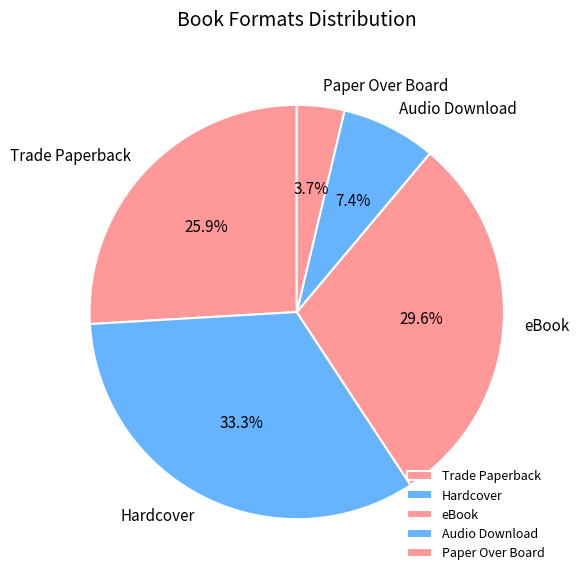

Which slice is the smallest?

Paper Over Board